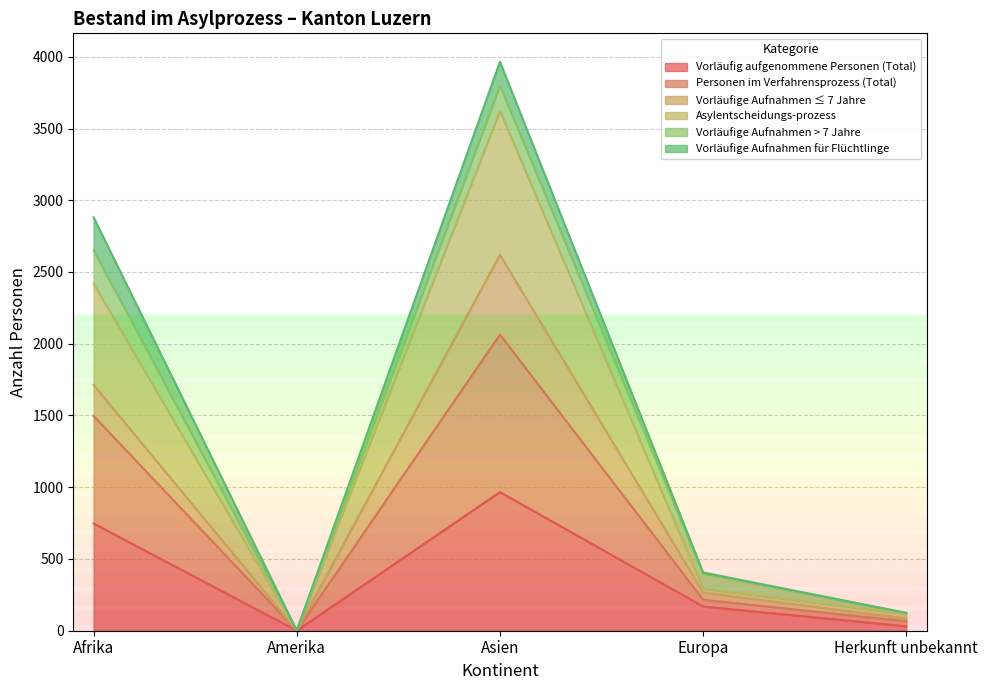

True or false: Asylentscheidungs-prozess and Personen im Verfahrensprozess (Total) cross at least once.

False